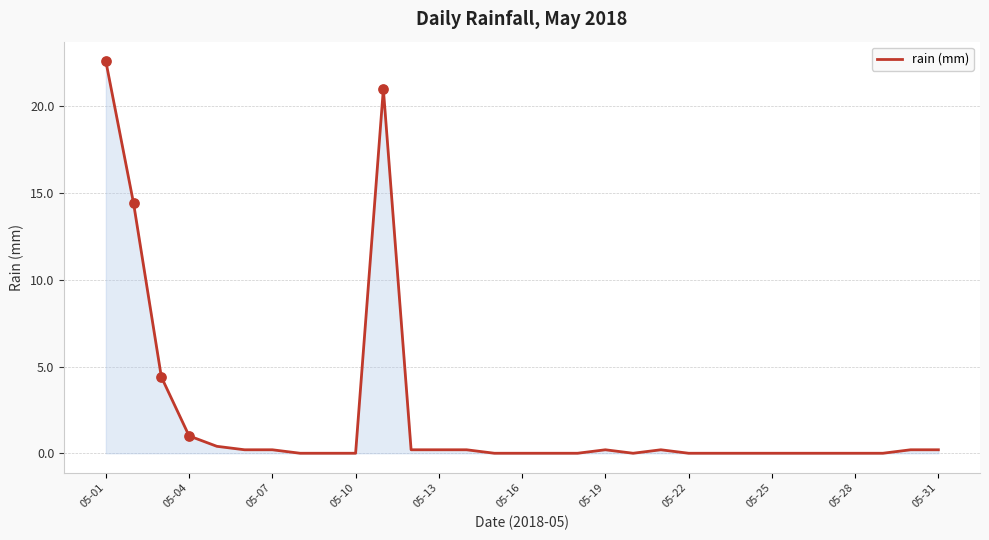

What is the difference between the maximum and minimum values?

22.6